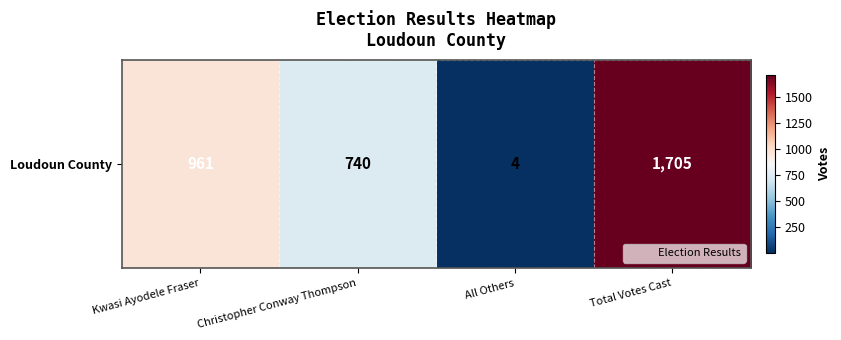

How many values are between 740 and 1705?

3